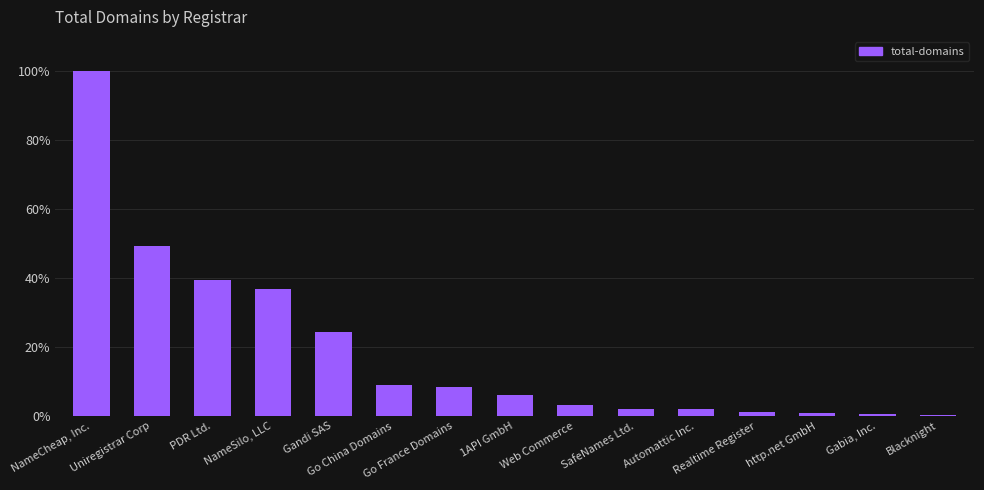

What is the change in value from Uniregistrar Corp to Automattic Inc.?

-256